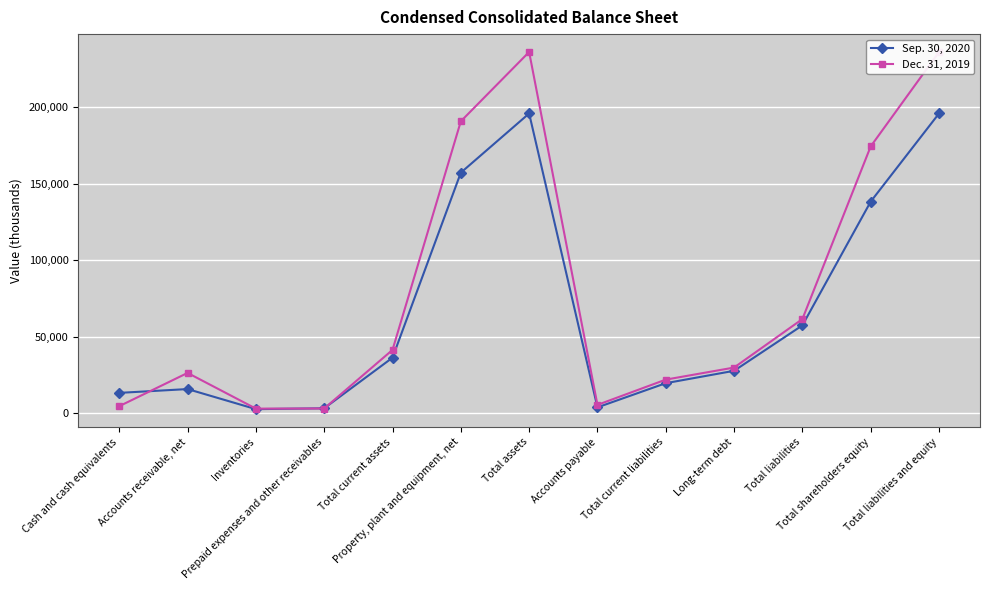

The value of Dec. 31, 2019 at Total current liabilities is 4850. True or false?

False